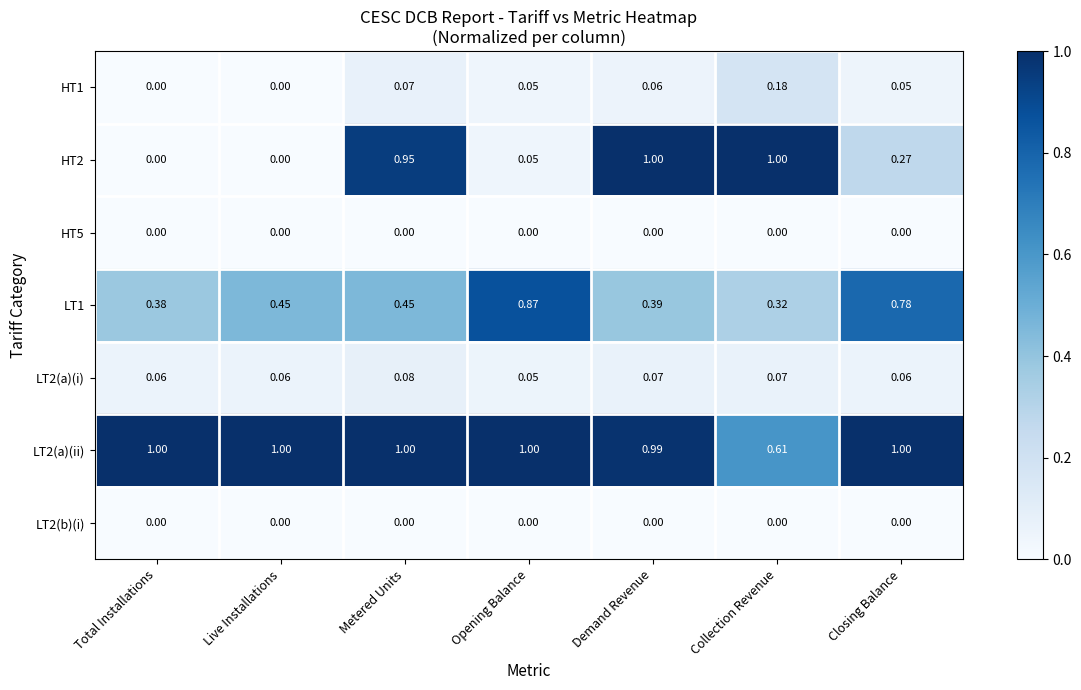

Where is LT2(a)(ii) nearest to the value 0?

Collection Revenue